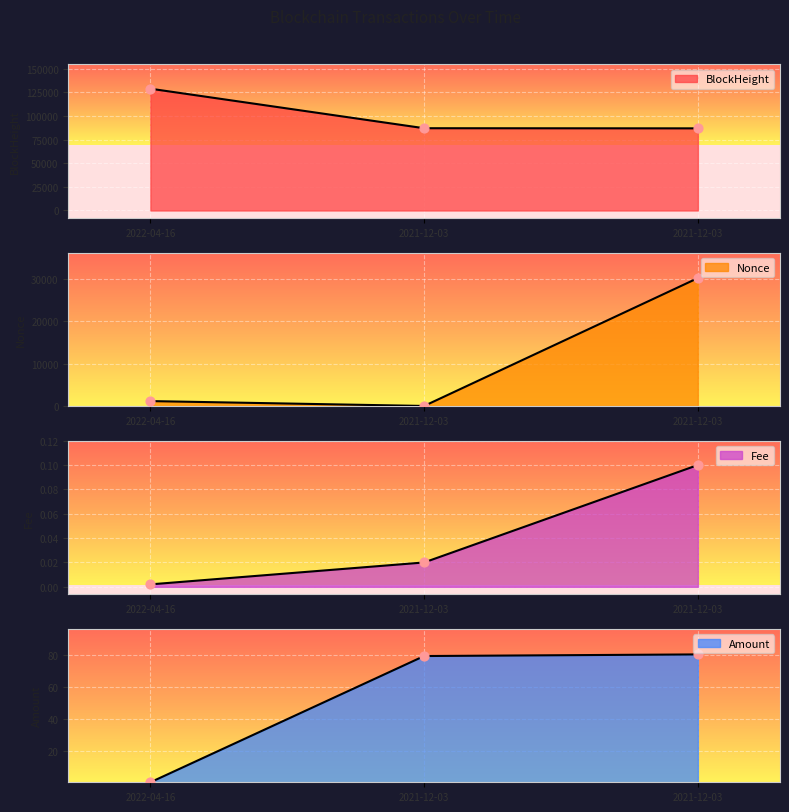

What are all the series names shown in the legend?

BlockHeight, Nonce, Fee, Amount